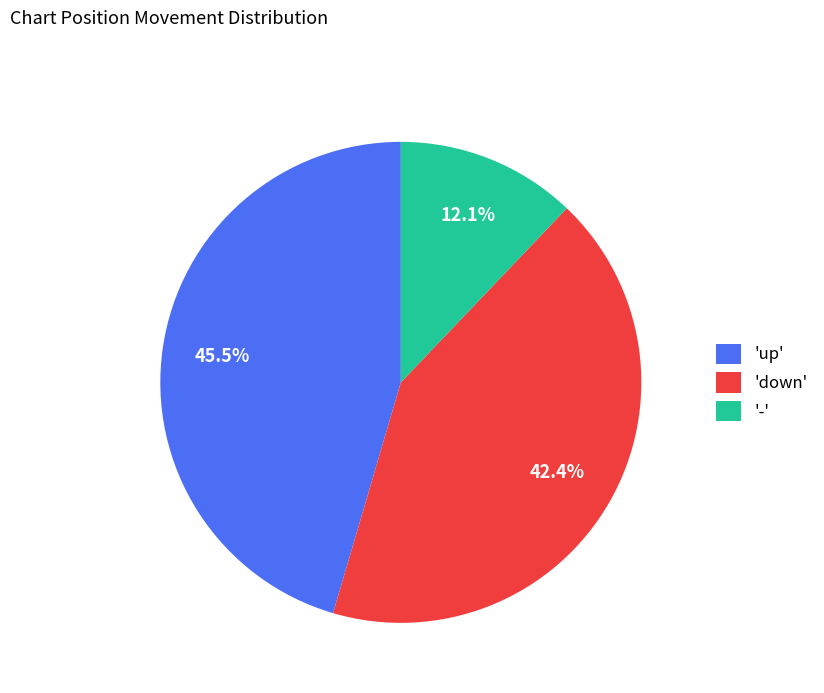

What is the largest slice in the pie chart?

'up'